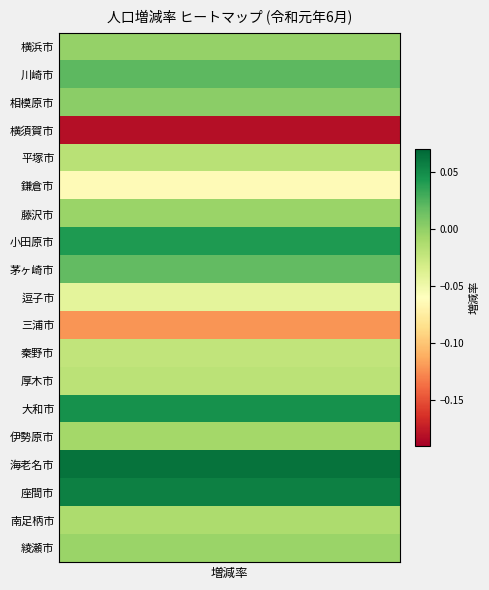

Is it true that 川崎市 equals 0.0 at 大和市?

False